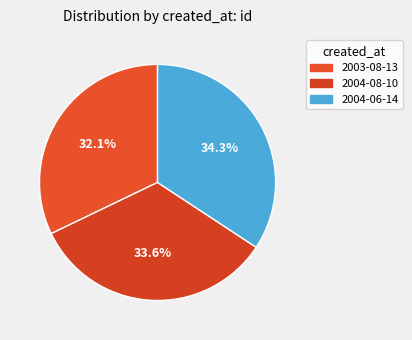

Which has a higher value, 2003-08-13 or 2004-06-14?

2004-06-14